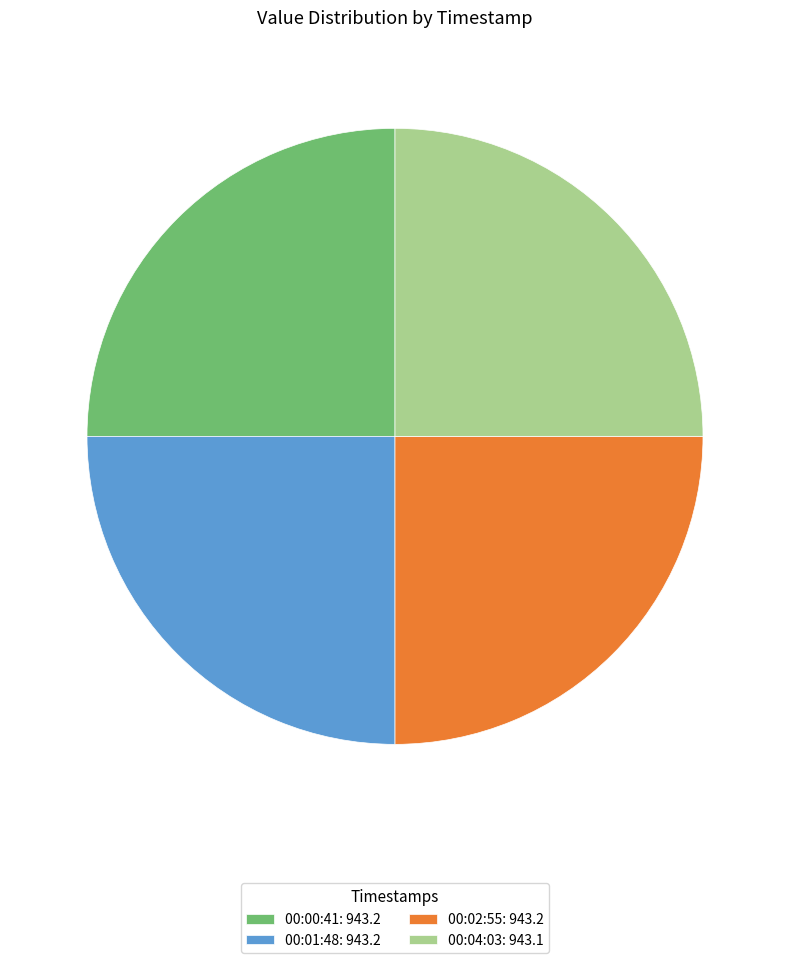

The 00:04:03: 943.1 slice represents 36% of the pie. True or false?

False